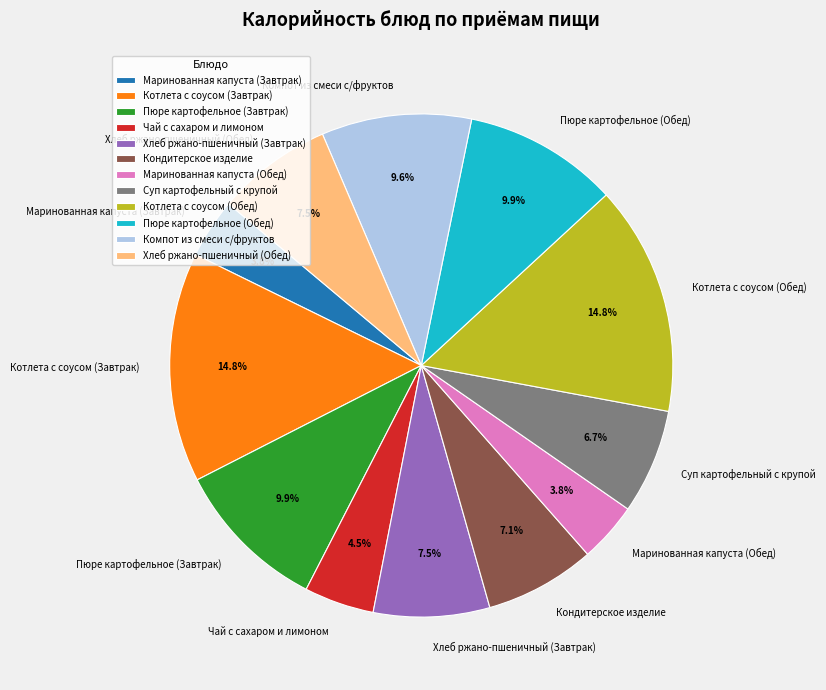

What percentage is the Суп картофельный с крупой slice, to the nearest percent?

7%